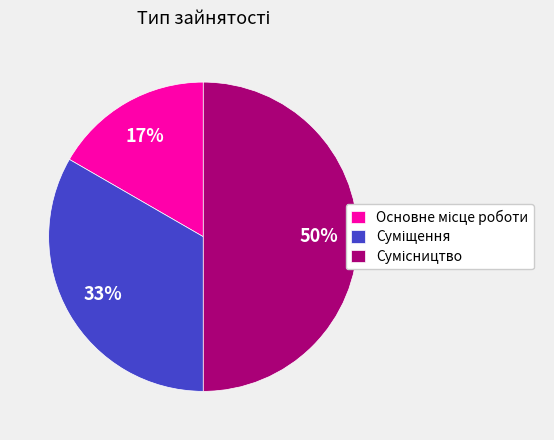

Count the number of slices in the pie.

3